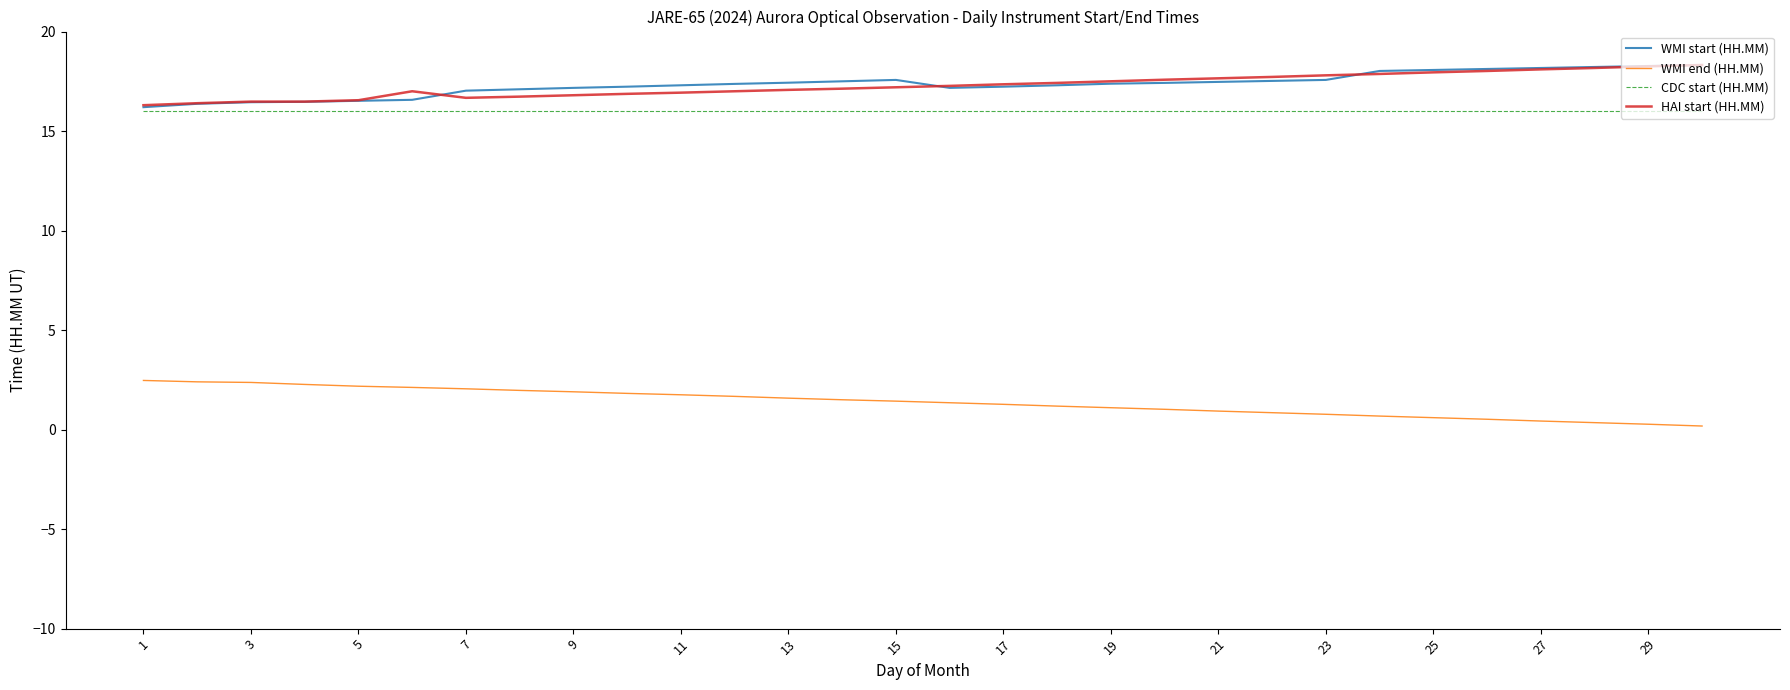

Does the chart have visible grid lines?

No